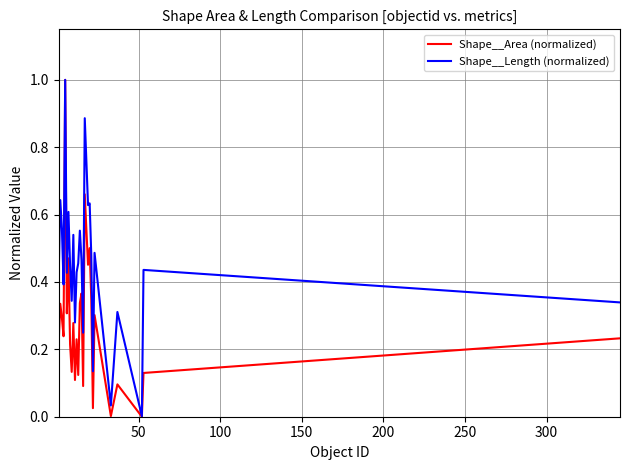

What is the maximum value shown in the chart?

1.0